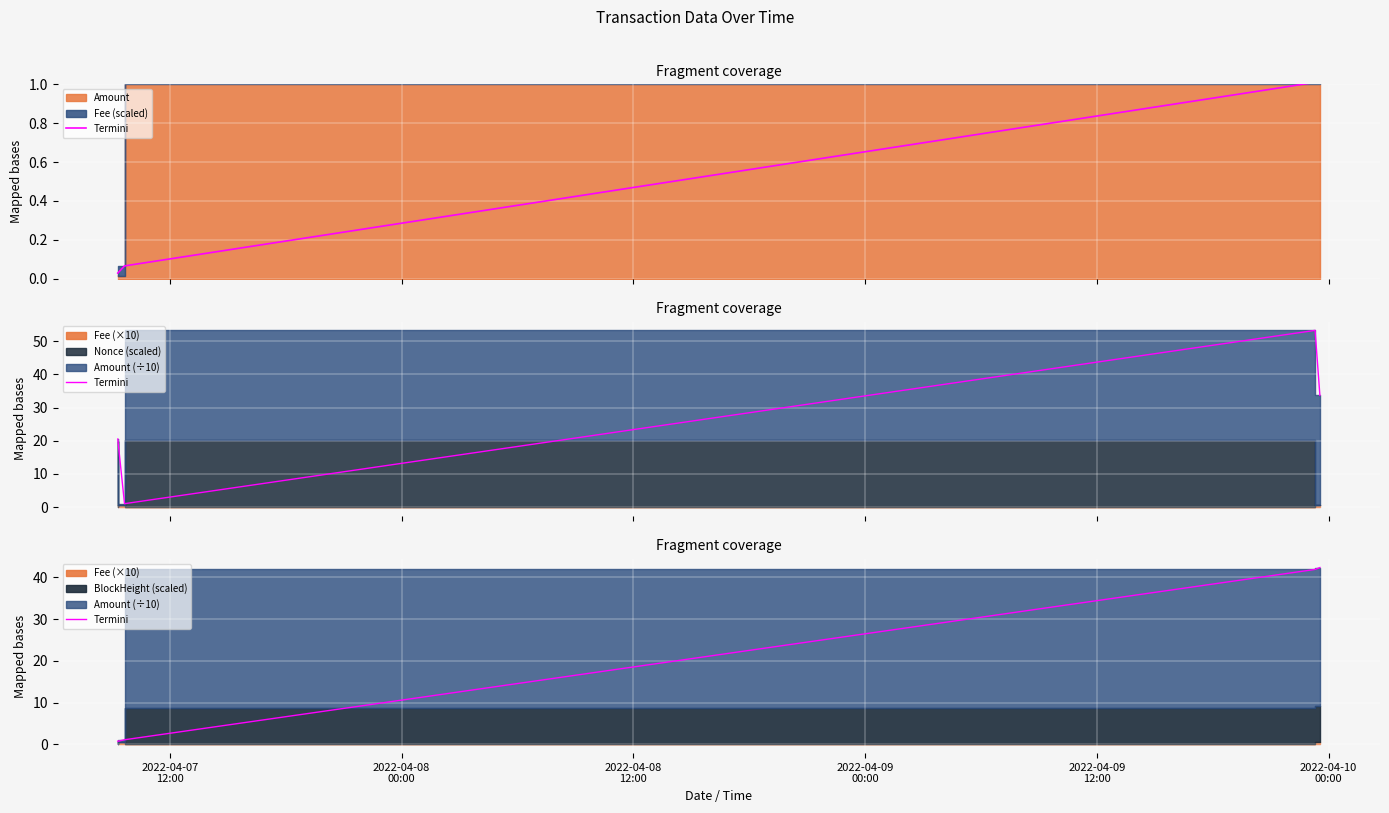

Count the number of categories in the chart.

4